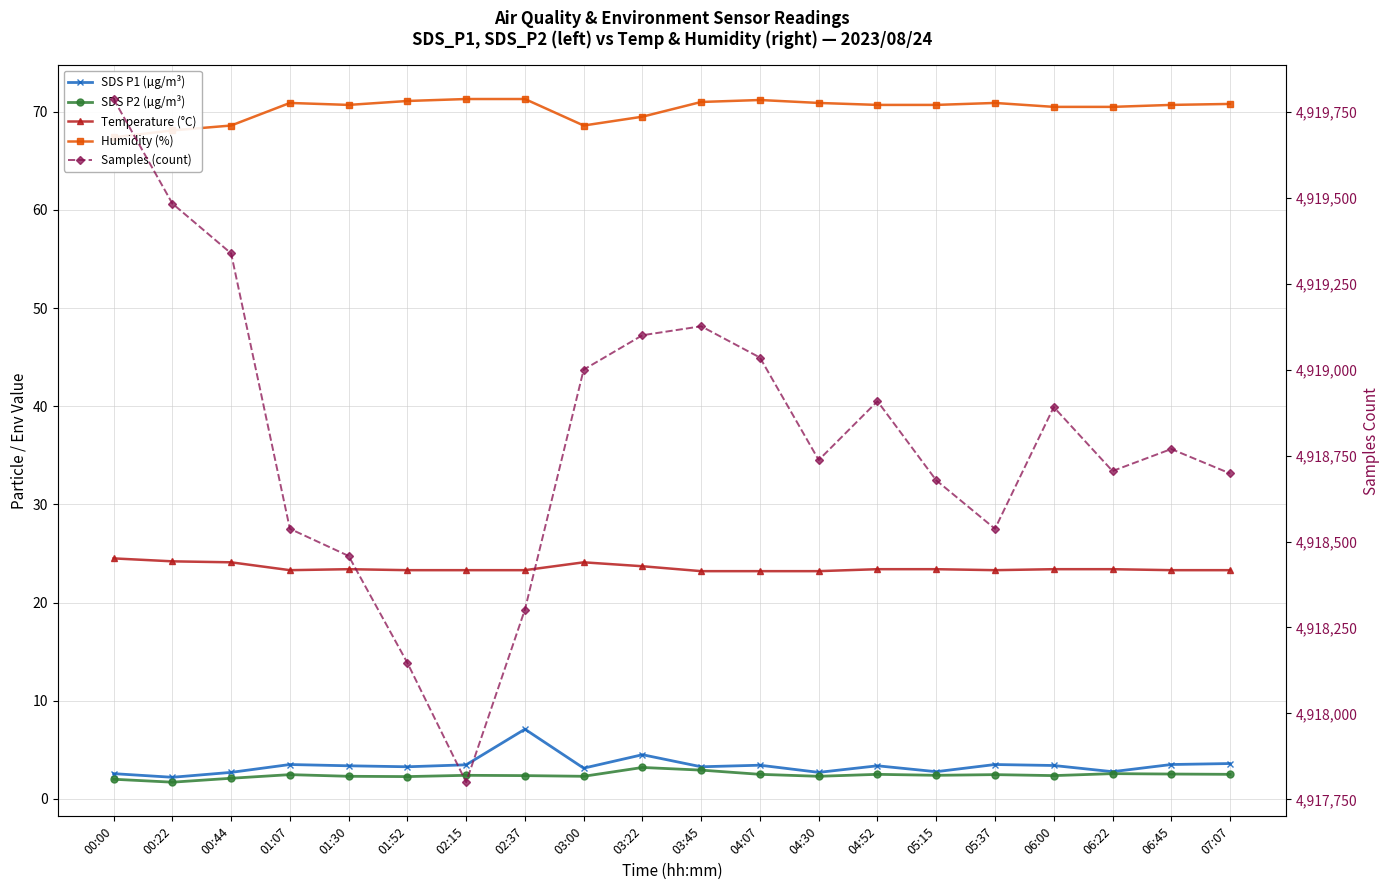

The value of Samples (count) at 03:22 is 4919100.0. True or false?

True